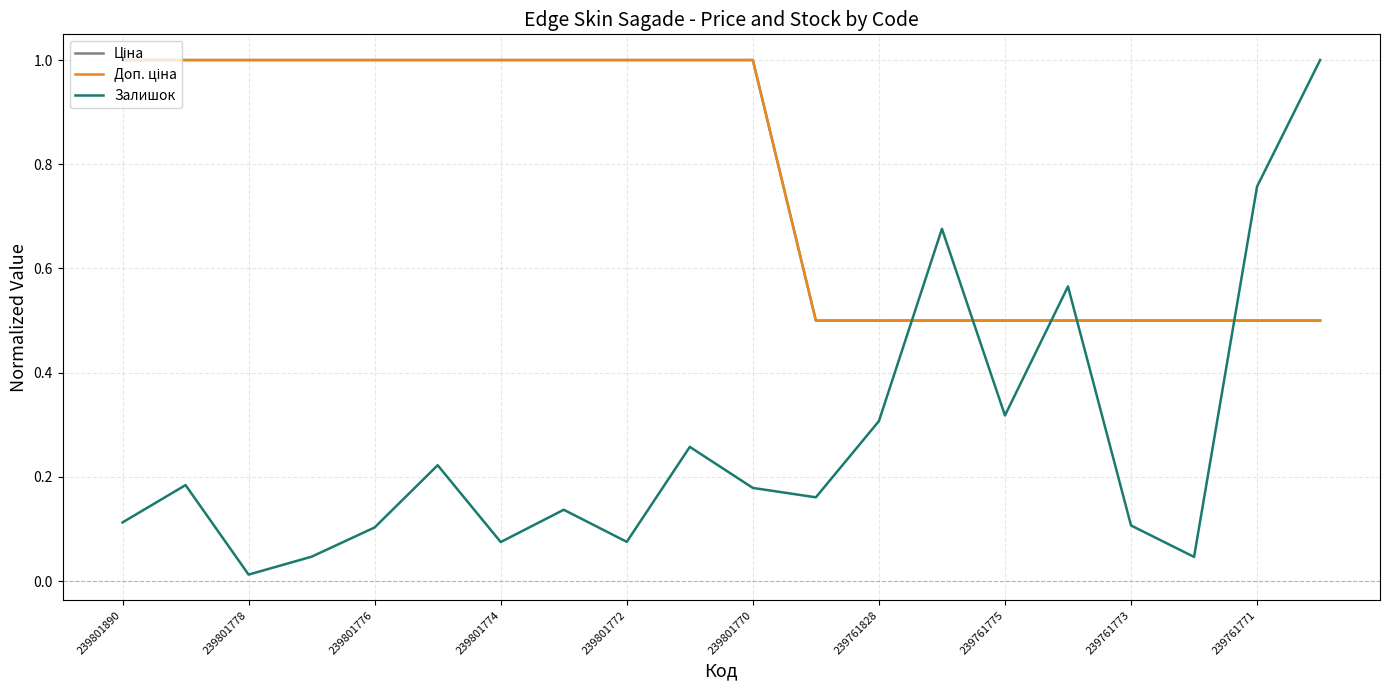

Does the chart display data point markers on the line(s)?

No